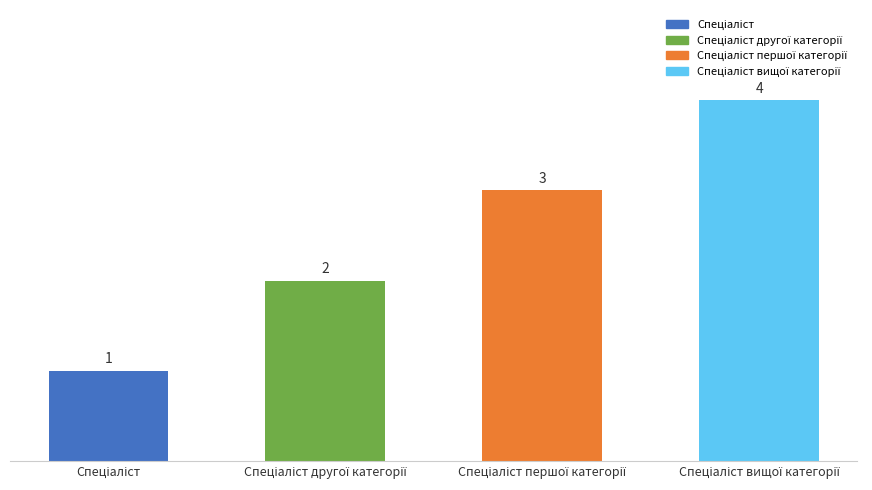

What is the maximum value shown in the chart?

4